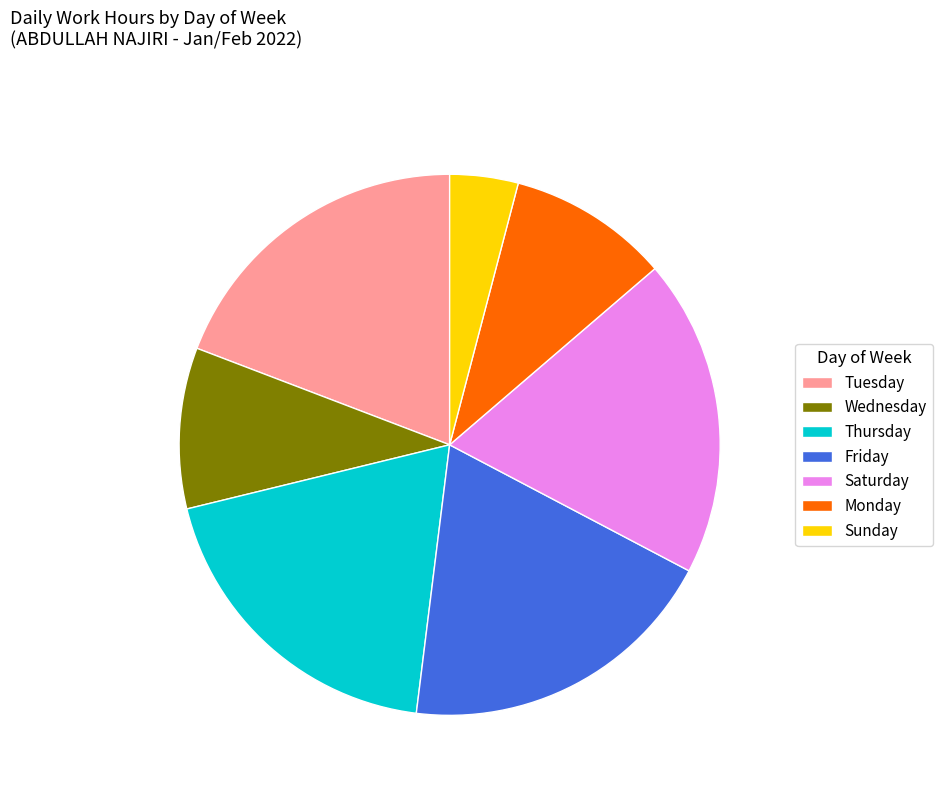

Approximately how many times larger is the value at Friday compared to Wednesday?

2.0